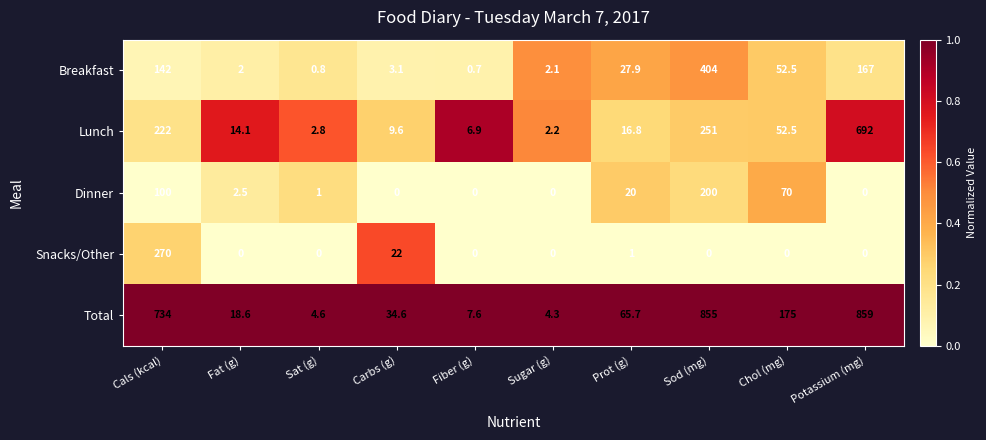

What is the difference between the maximum and second lowest values in the Snacks/Other series?

270.0